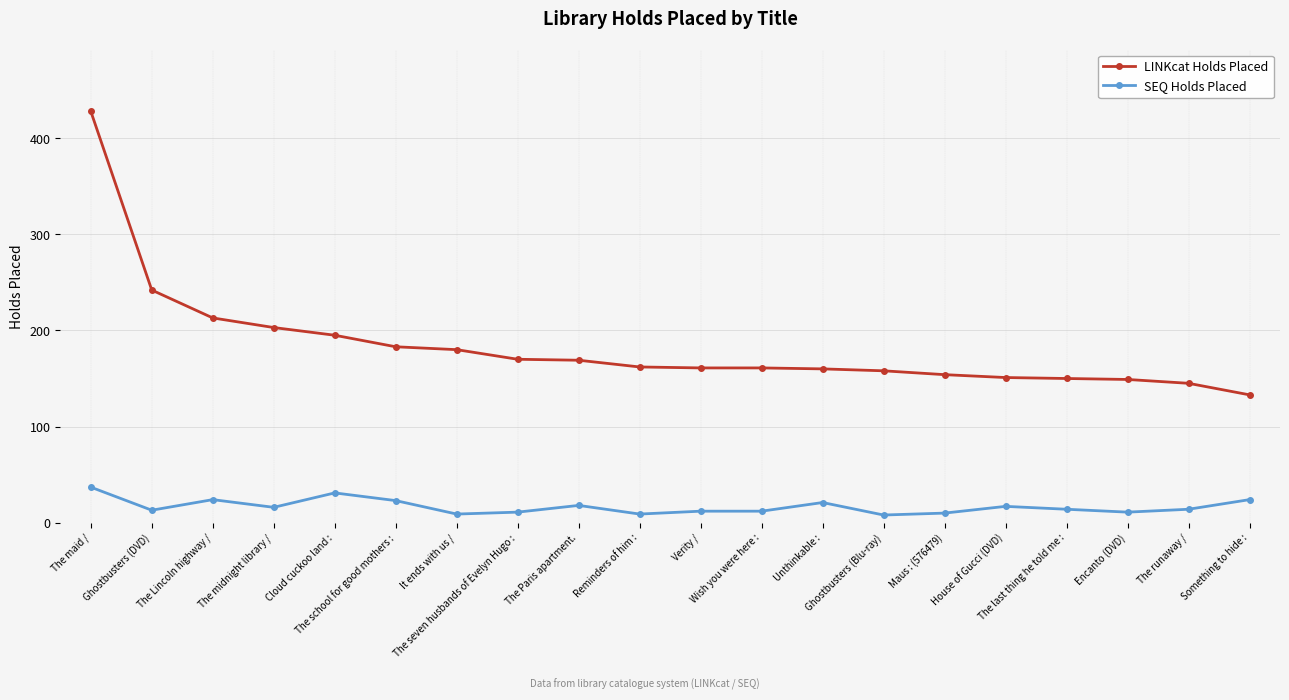

At how many categories does at least one series exceed 51?

20